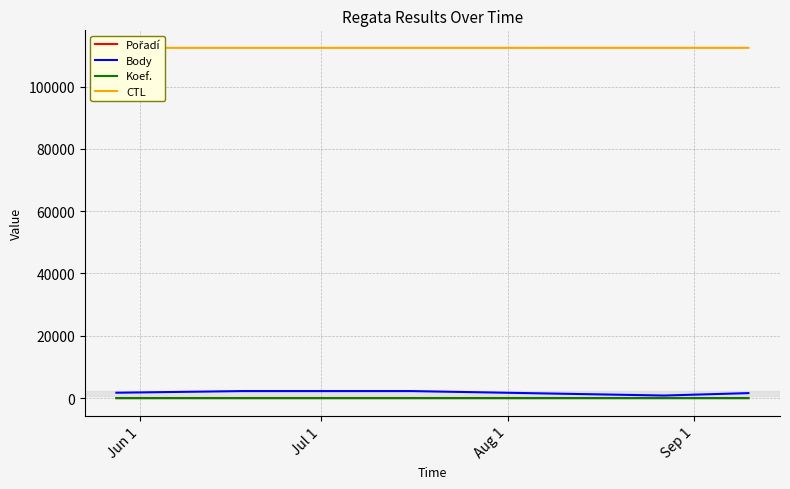

True or false: CTL and Pořadí intersect in this chart.

False